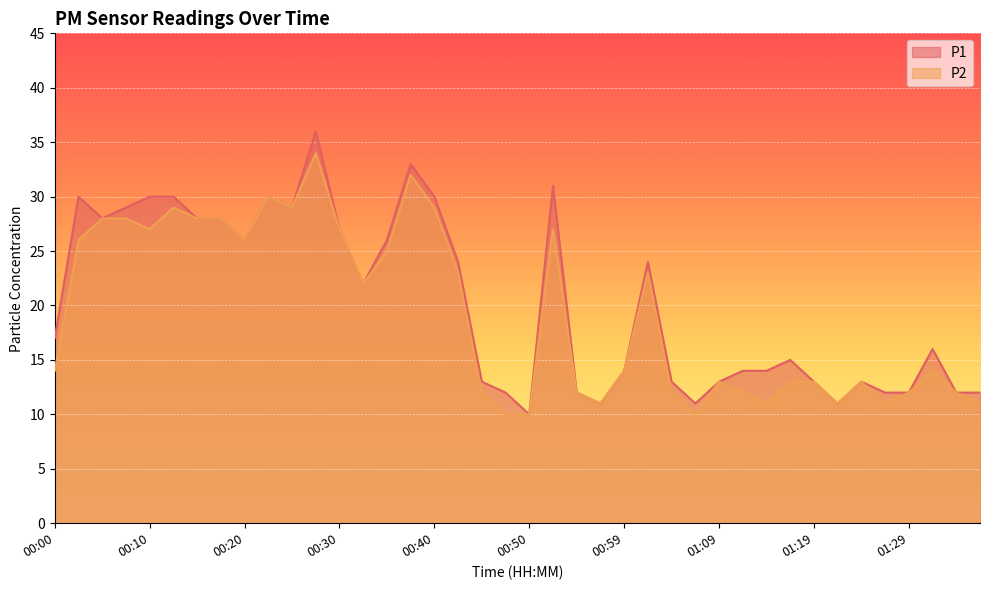

True or false: P1 has a value of 27 at 00:00.

False